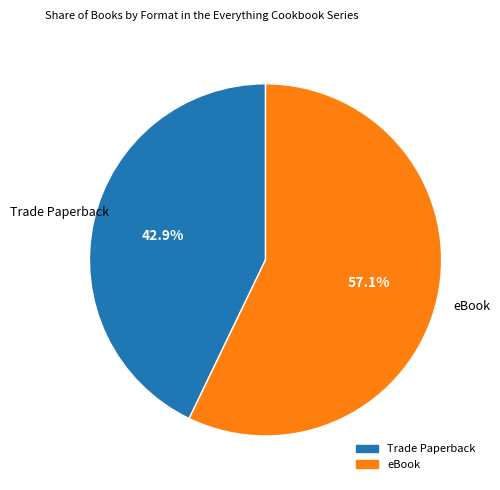

To the nearest percent, what percentage of the pie is Trade Paperback?

43%